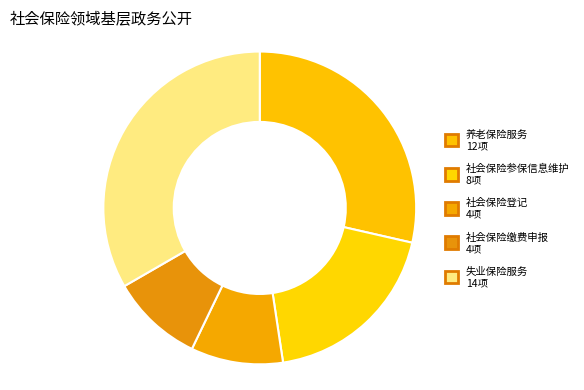

What is the total percentage of 失业保险服务 and 社会保险参保信息维护?

52.4%